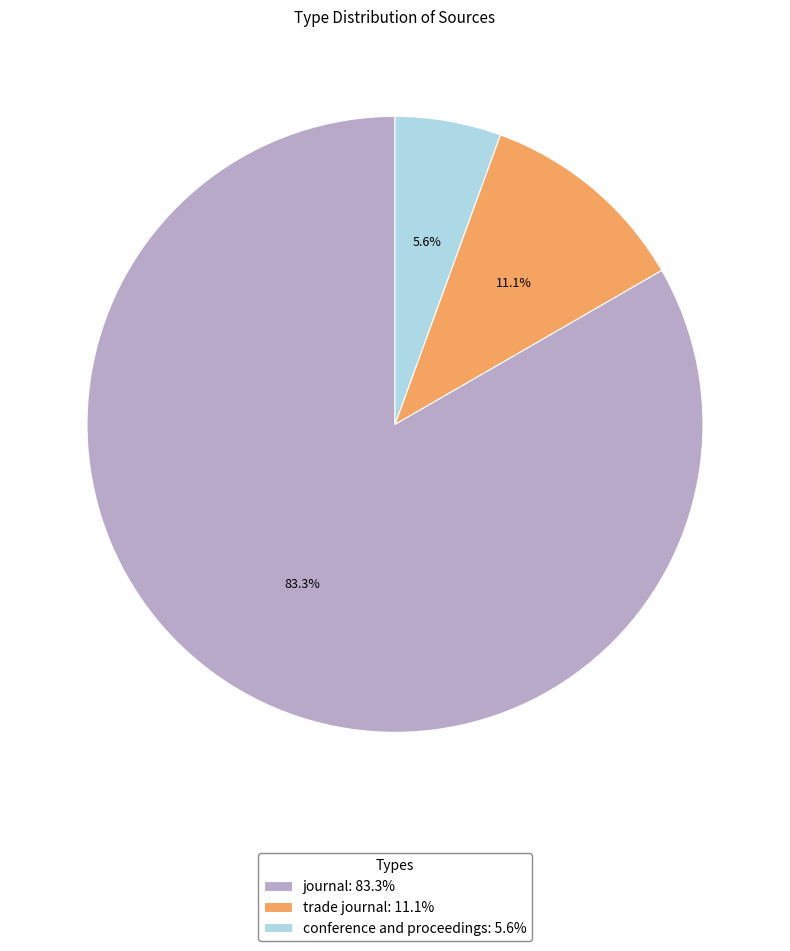

Is there any slice that represents more than half of the pie?

Yes